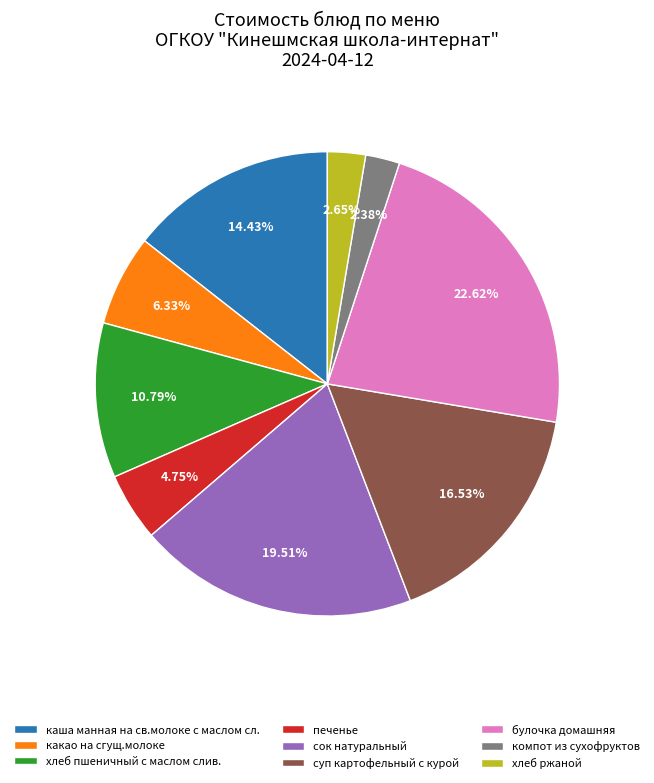

The каша манная на св.молоке с маслом сл. slice represents 24% of the pie. True or false?

False